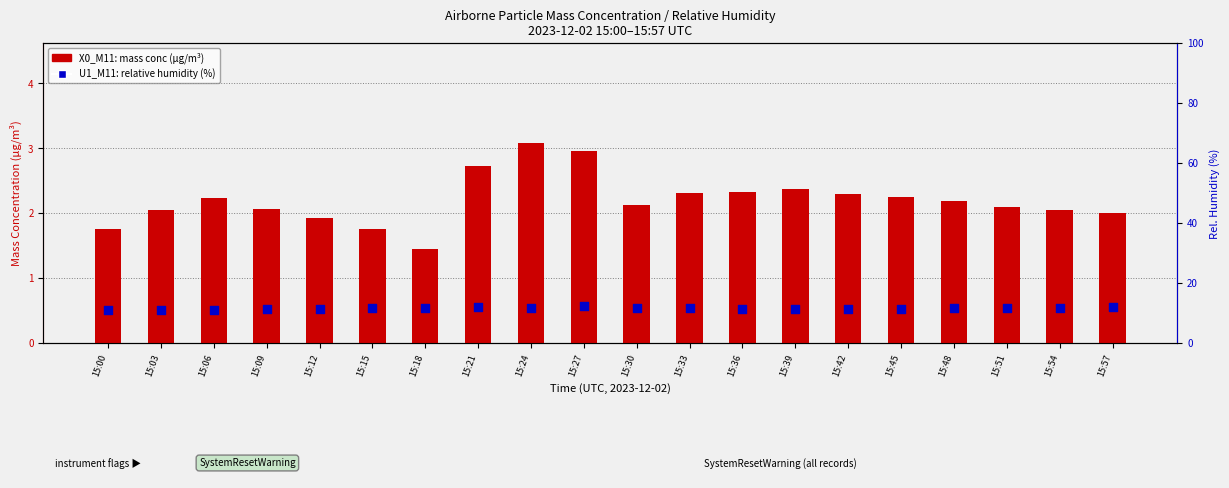

Which series reaches the maximum Y coordinate?

U1_M11 (rel humidity)